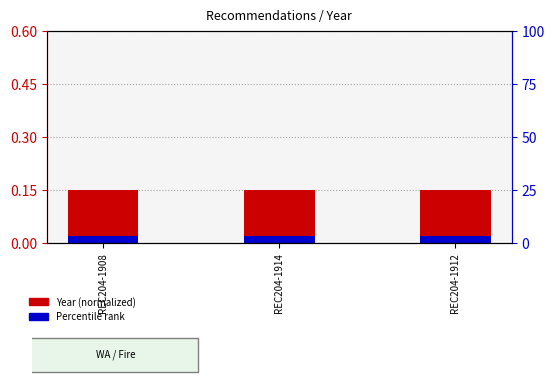

Rank the series at REC204-1914 from highest to lowest value.

Year (normalized), Percentile rank